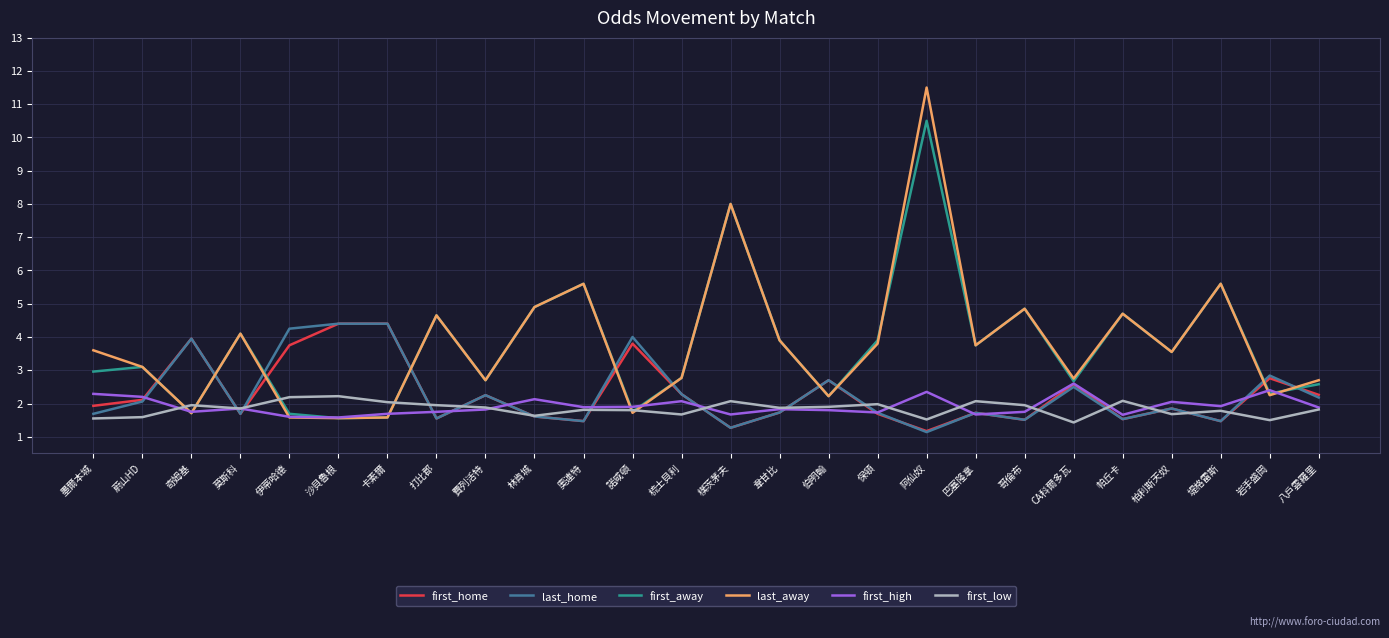

Between which two adjacent categories do last_away and first_home first intersect?

蔚山HD and 奇姆基